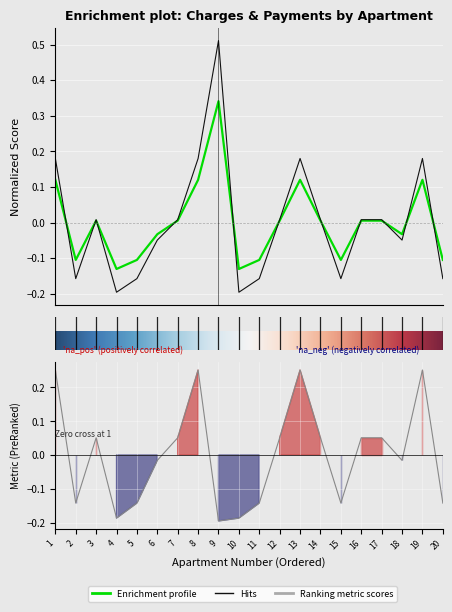

True or false: col_6 has a value of 0.3 at 19.

False